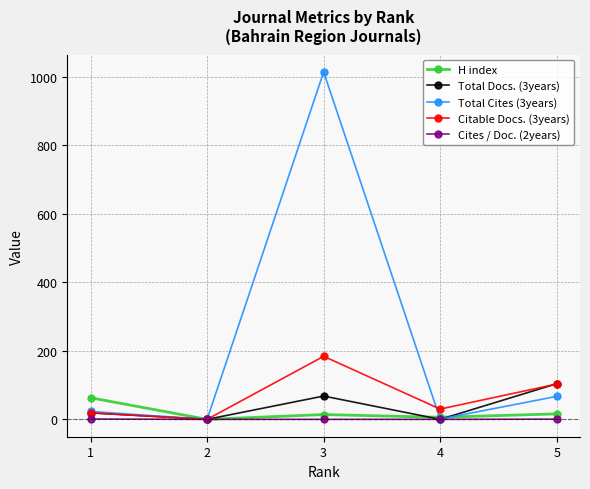

How many values in the Total Docs. (3years) series are below 19?

2